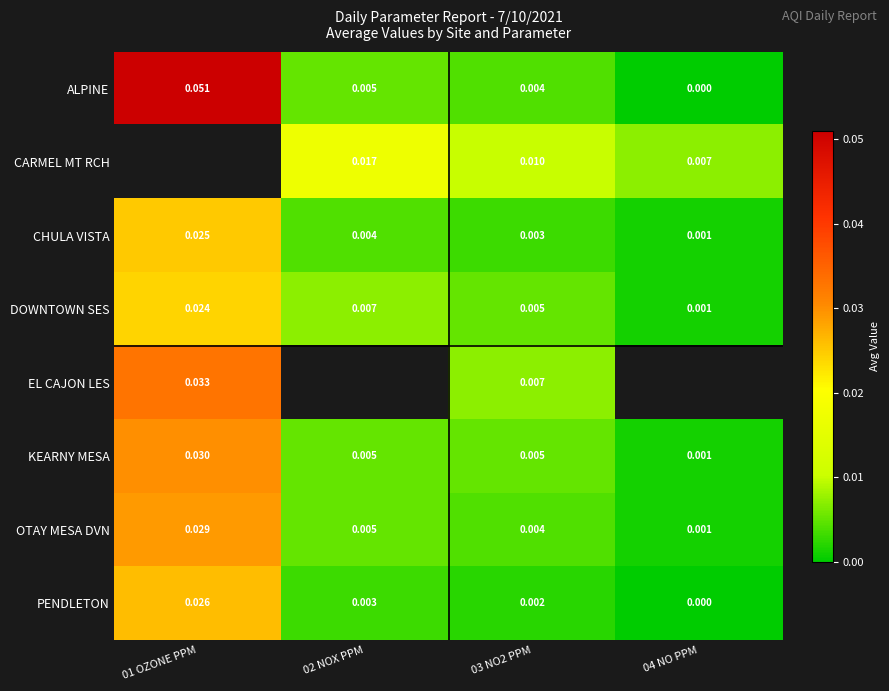

Which label corresponds to the largest value in the chart?

01 OZONE PPM